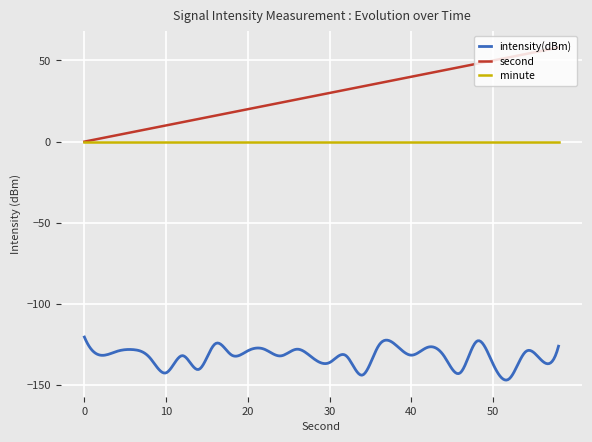

Which series has the largest range (max minus min)?

second